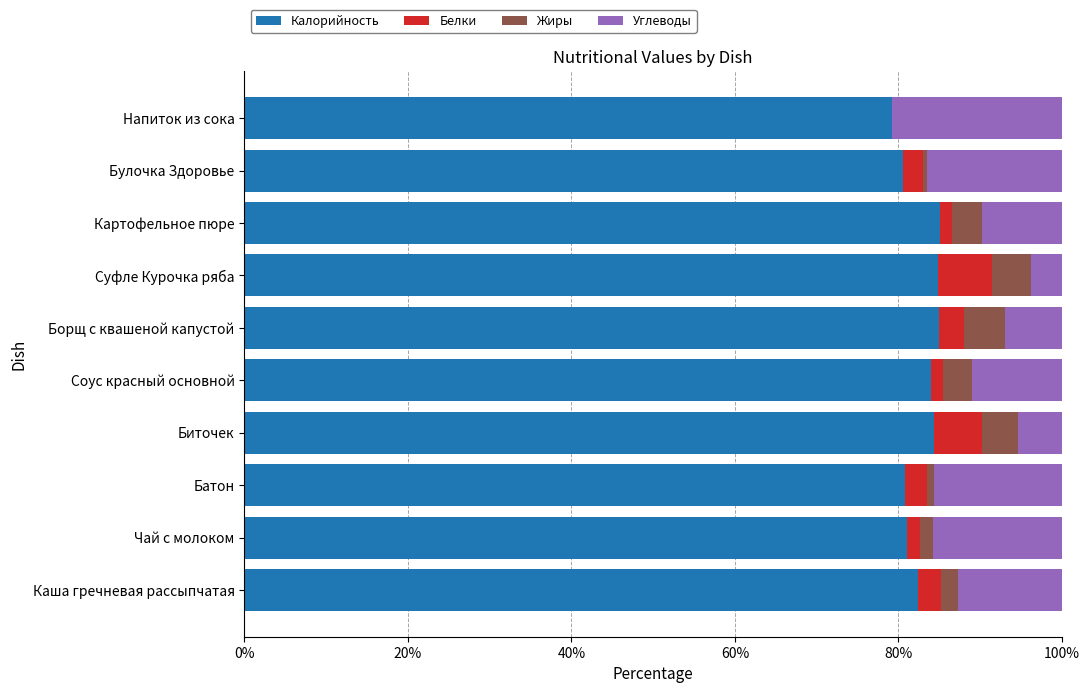

The Калорийность series shows 80.8 at Батон. True or false?

True